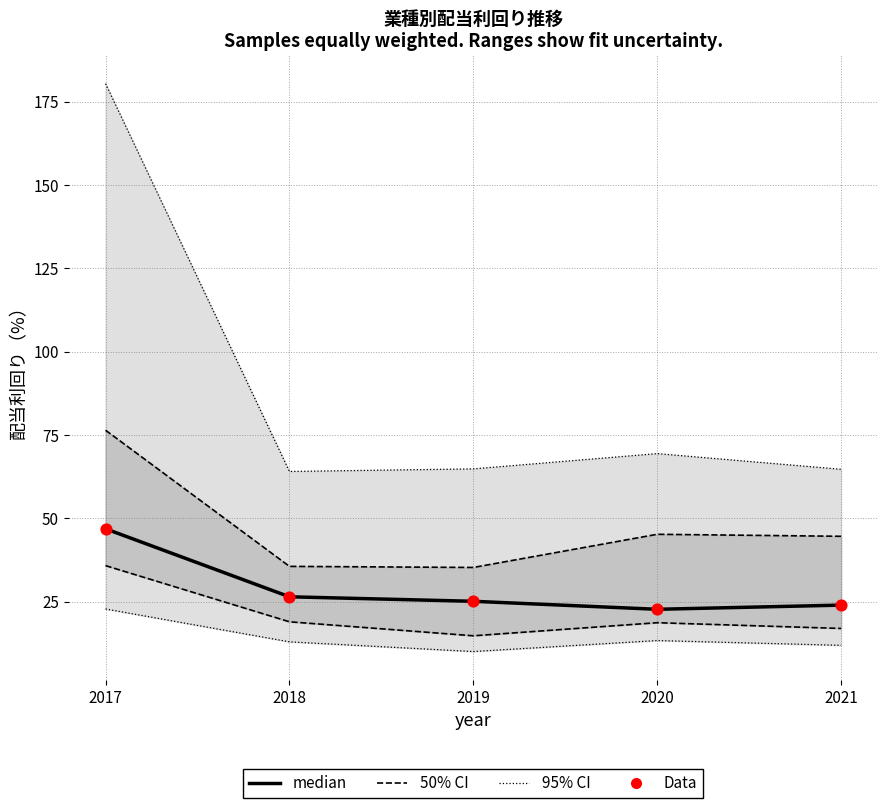

Is the value of 95% CI at 2017 greater than the value of Data at 2020?

Yes